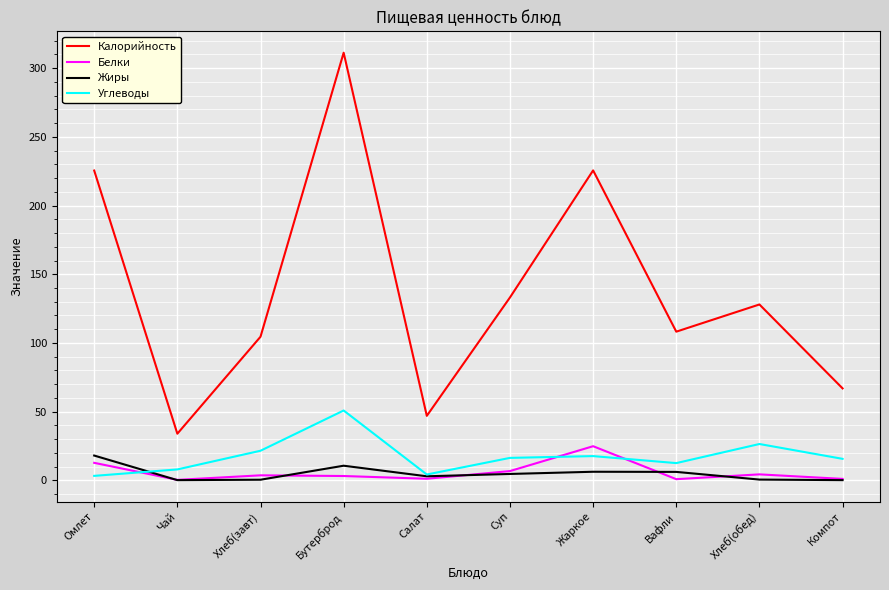

How many lines are shown in the chart?

4